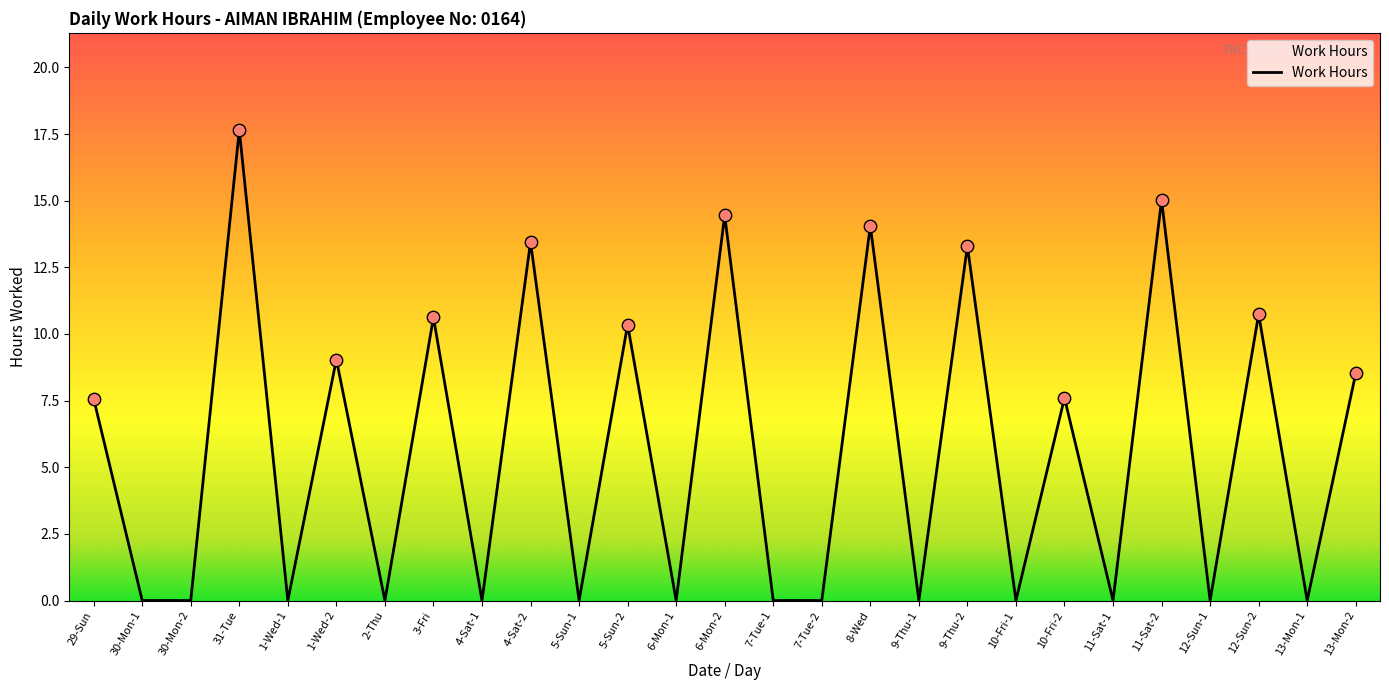

Which has a higher value, 30-Mon-2 or 11-Sat-2?

11-Sat-2